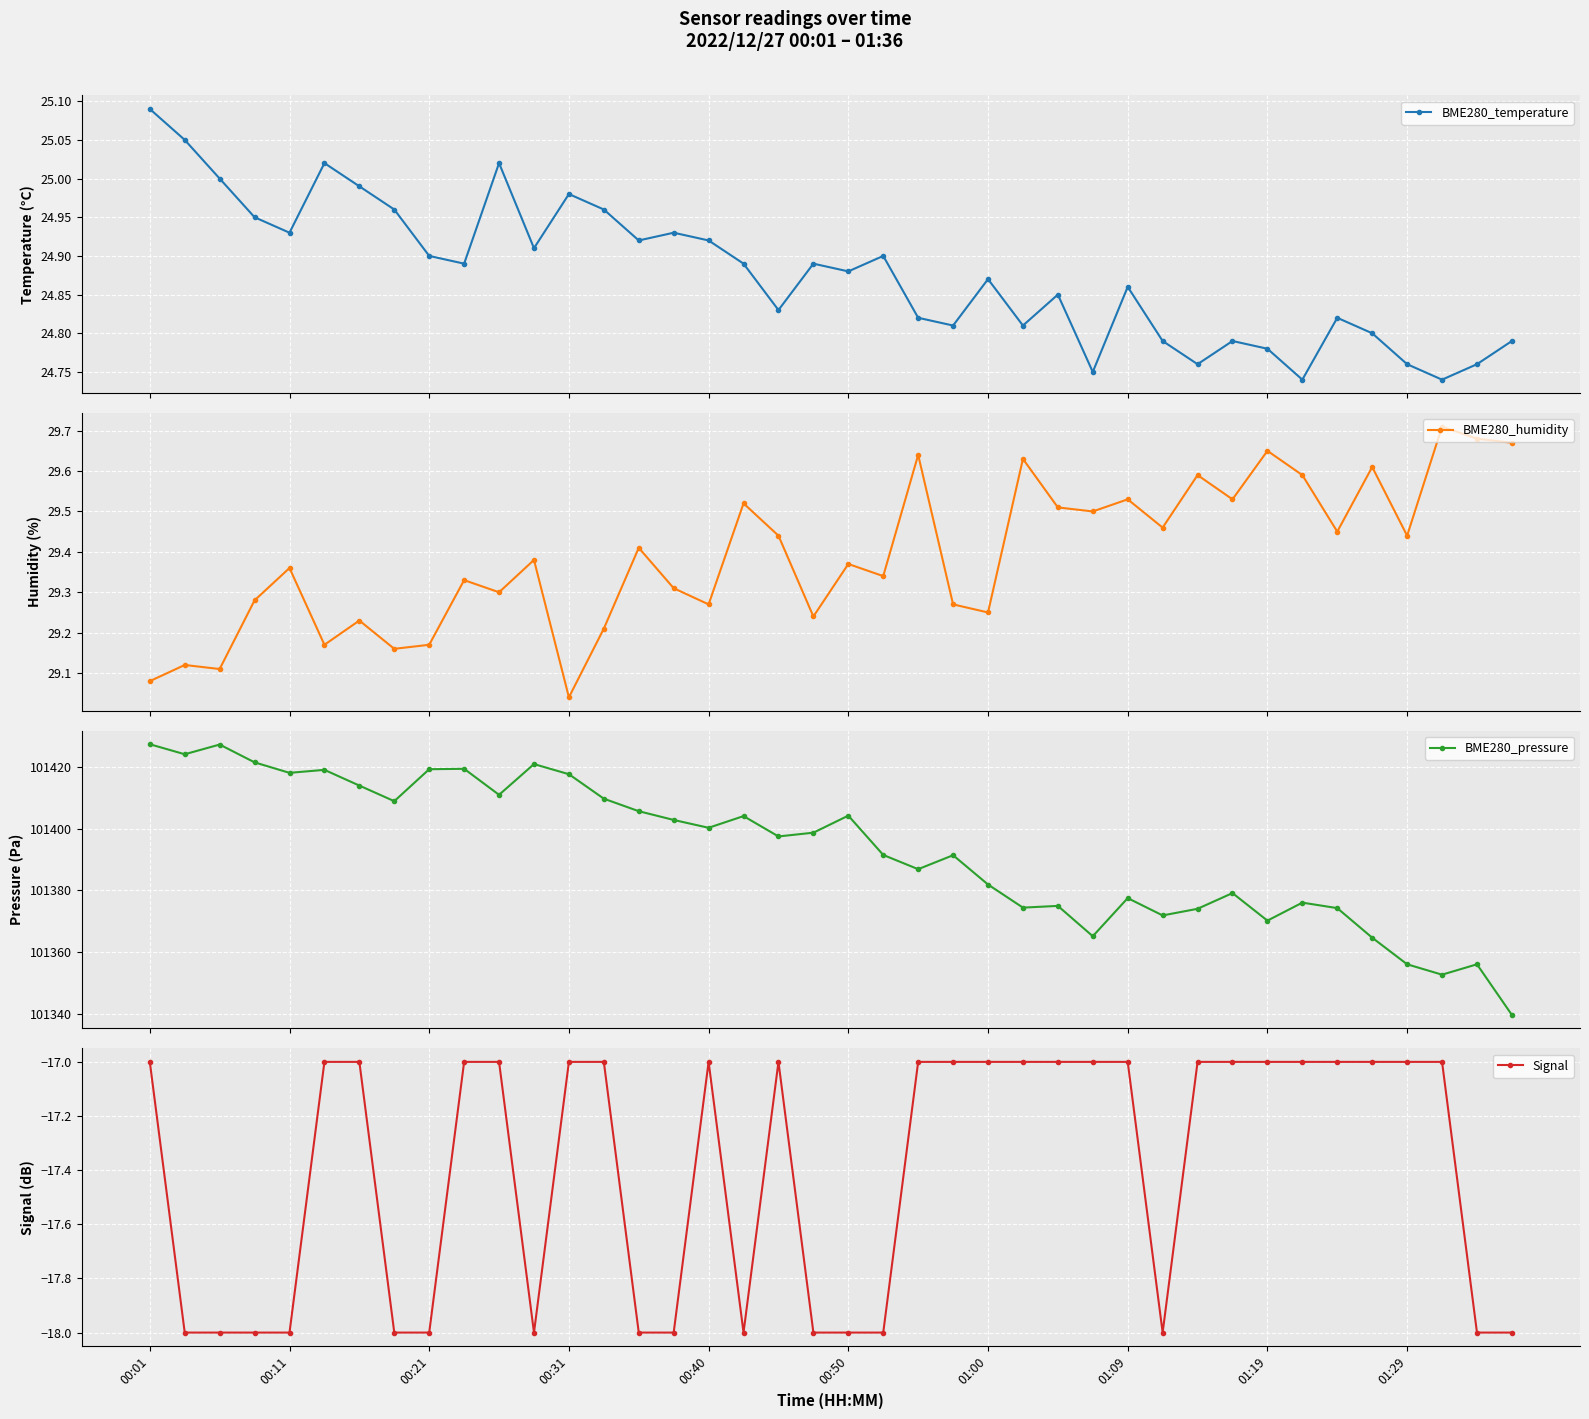

True or false: BME280_temperature has more than 2 points higher than both neighbors.

True